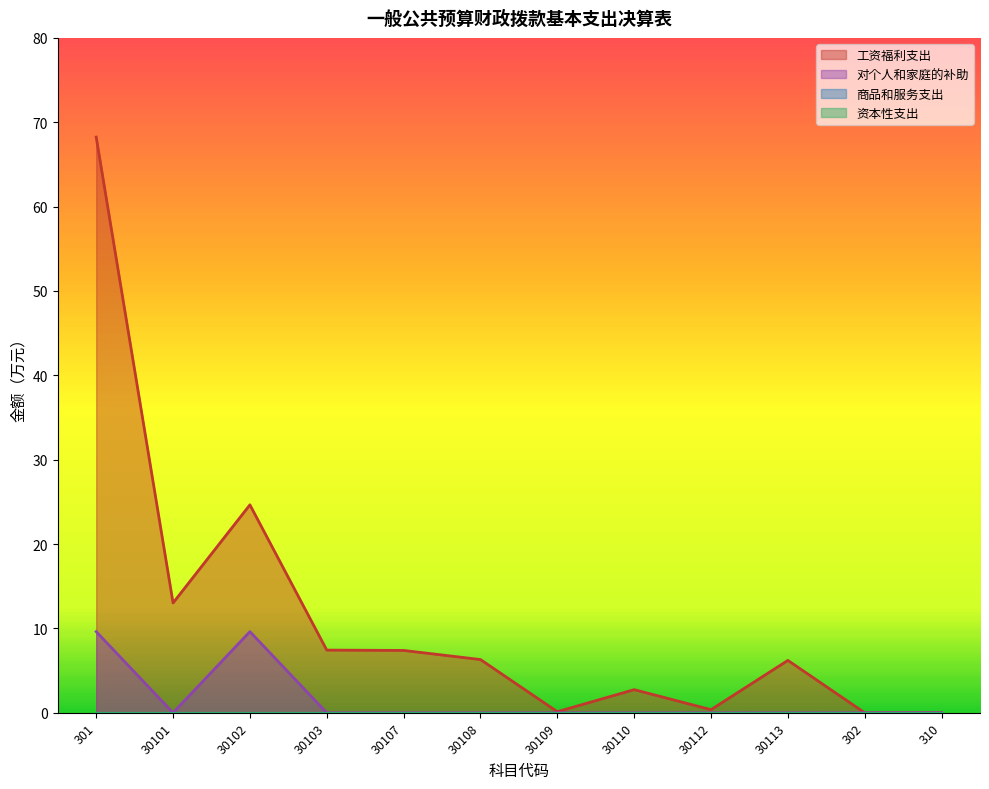

Which has a higher value, 30108 or 30109?

30108